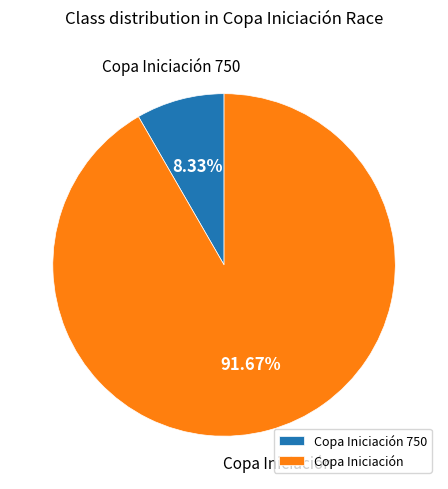

Rank the categories by value from lowest to highest.

Copa Iniciación 750, Copa Iniciación